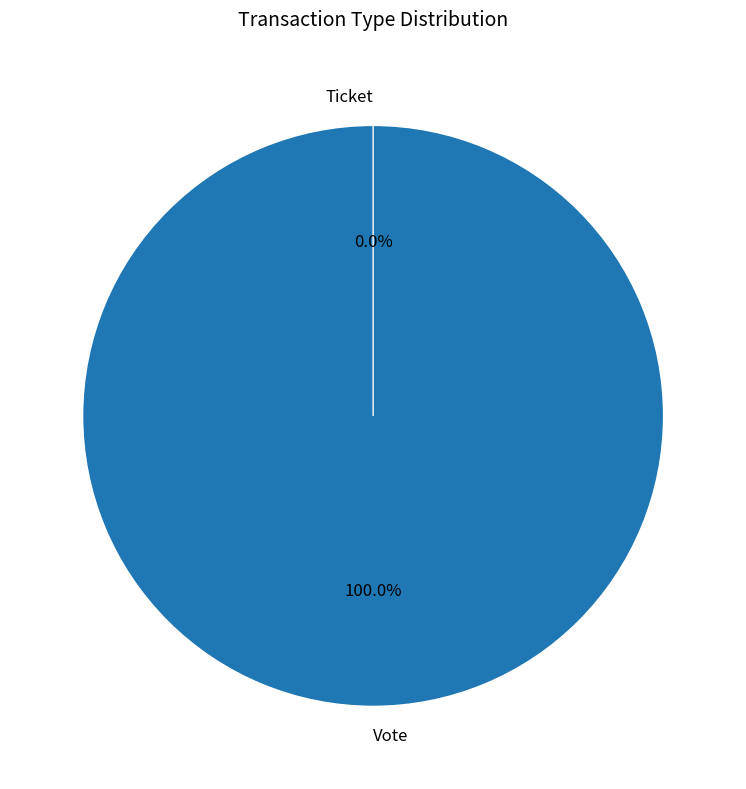

What percentage is the Vote slice, to the nearest percent?

100%